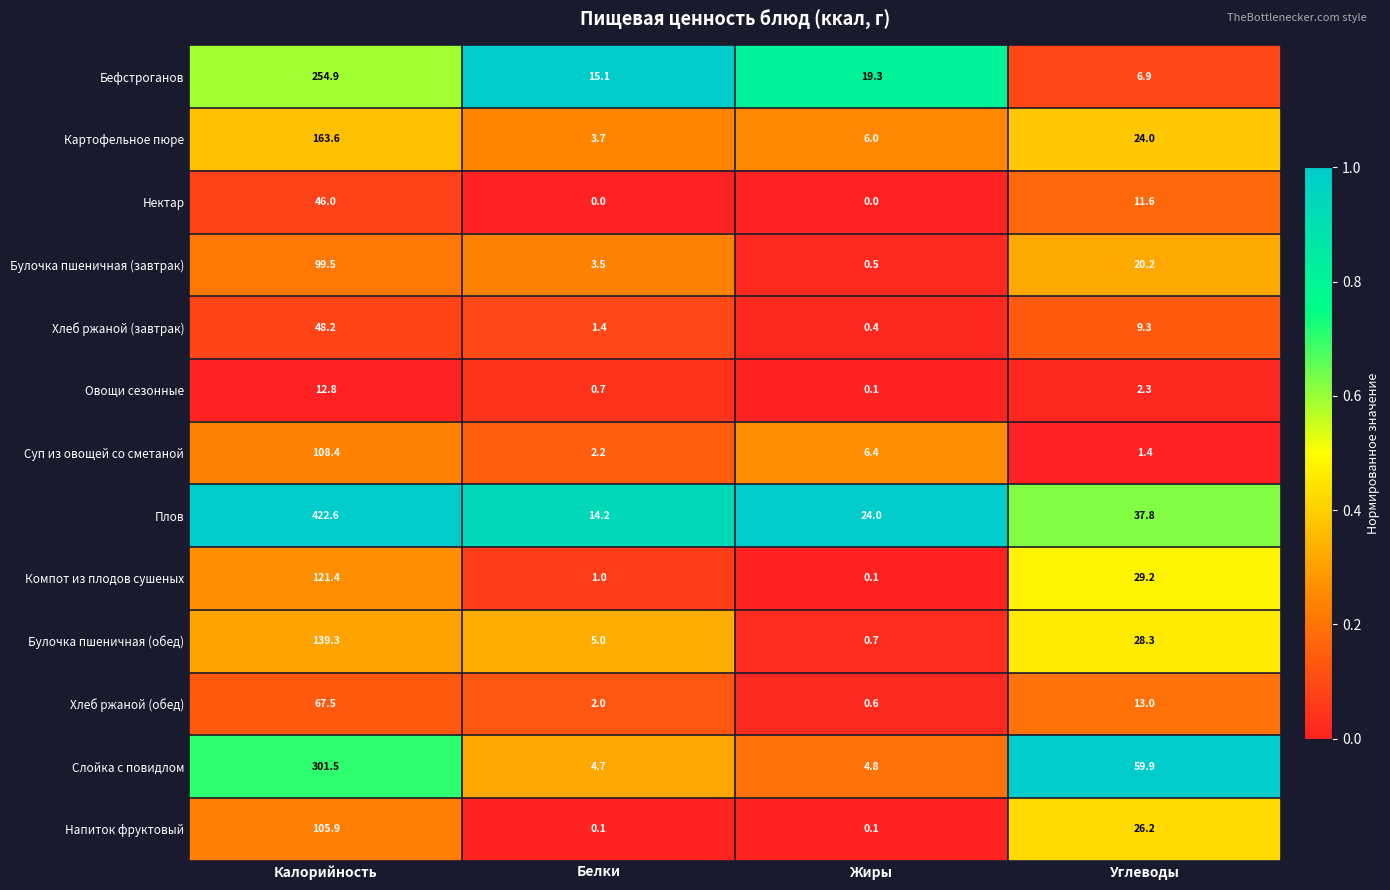

Rank the series at Калорийность from lowest to highest value.

Овощи сезонные, Нектар, Хлеб ржаной (завтрак), Хлеб ржаной (обед), Булочка пшеничная (завтрак), Напиток фруктовый, Суп из овощей со сметаной, Компот из плодов сушеных, Булочка пшеничная (обед), Картофельное пюре, Бефстроганов, Слойка с повидлом, Плов